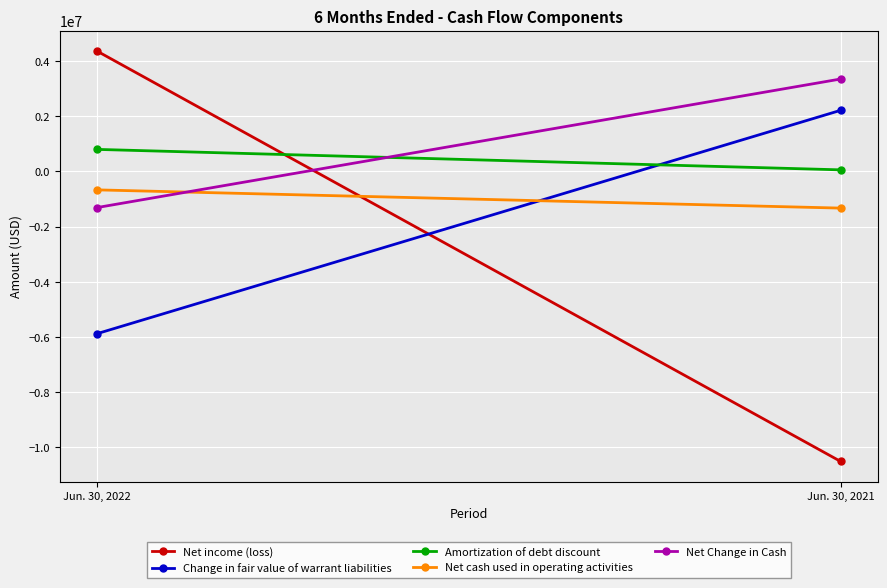

Which has a higher value, Jun. 30, 2022 or Jun. 30, 2021?

Jun. 30, 2022